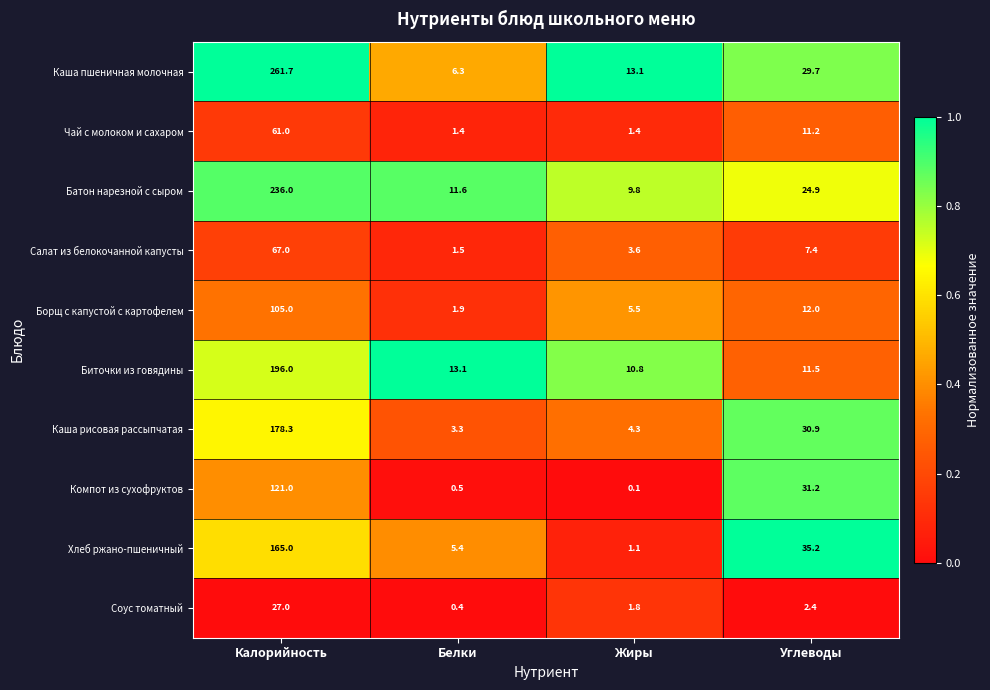

What is the difference between the maximum and minimum values in the Чай с молоком и сахаром series?

59.6